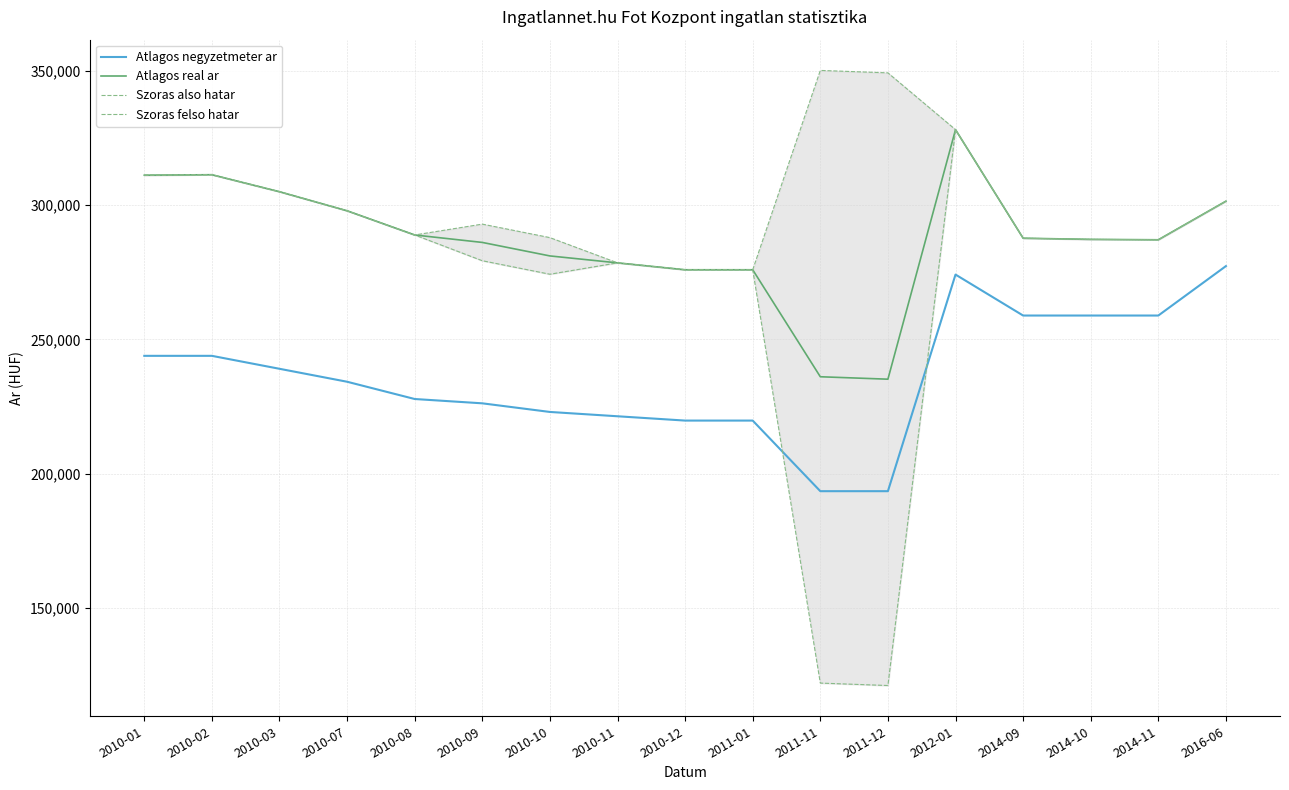

True or false: Atlagos real ar has more than 0 interior local peaks.

True